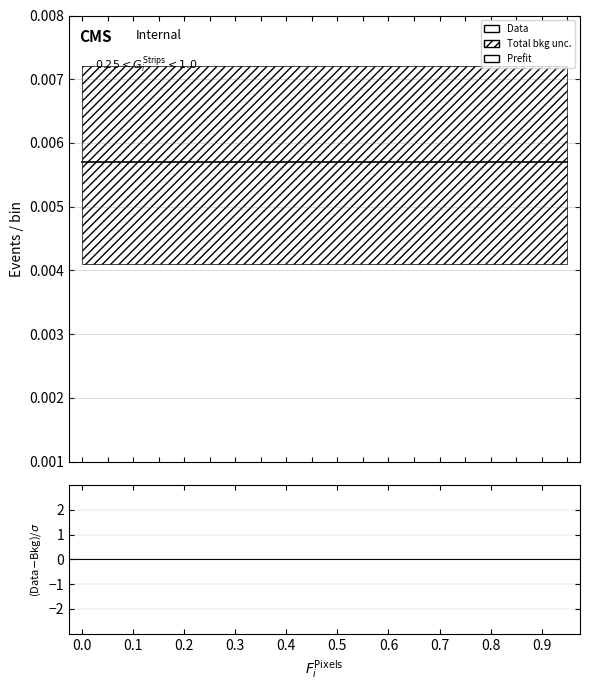

Does the chart display data point markers on the line(s)?

No